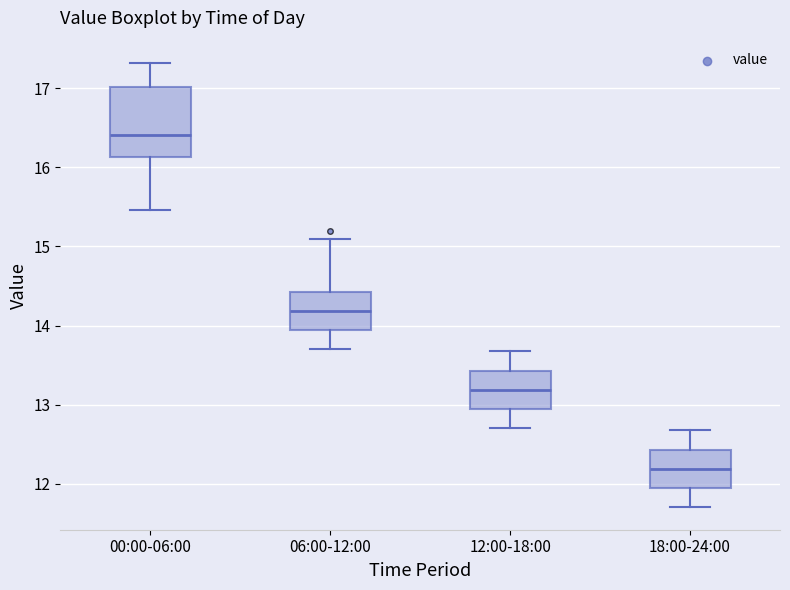

Comparing the boxes themselves (not the whiskers), which one is the tallest?

00:00-06:00